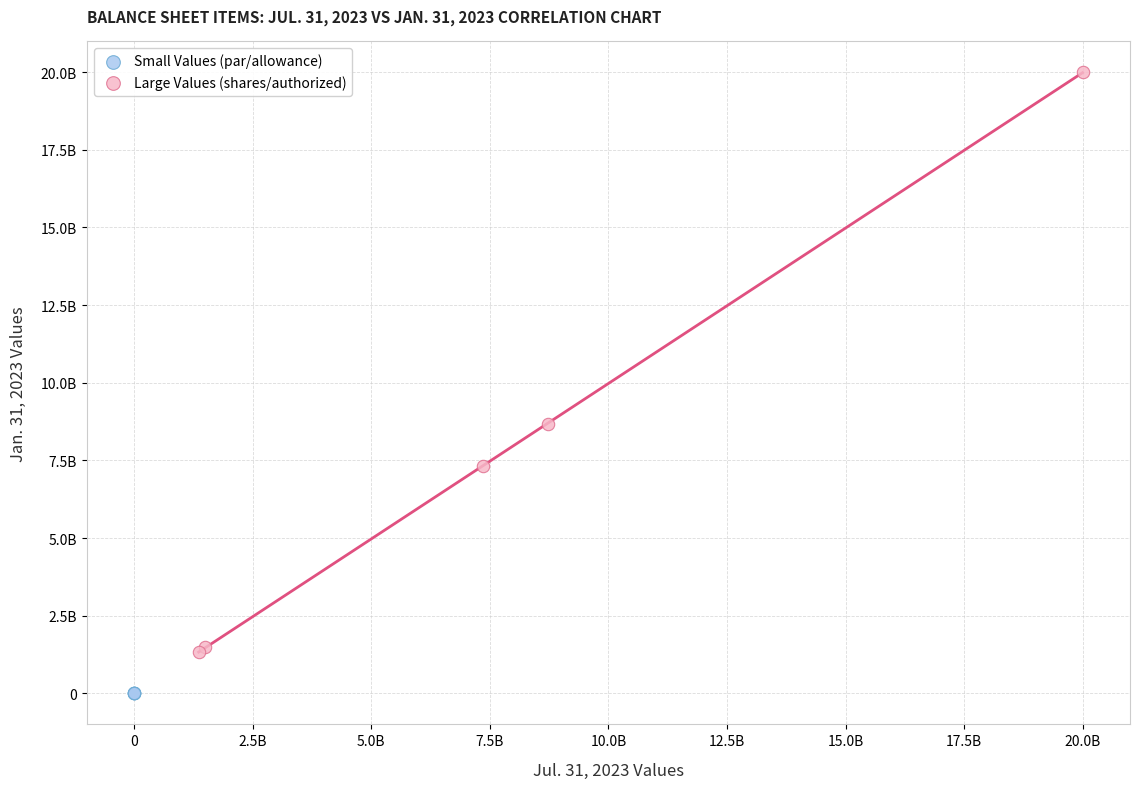

Which series contains the highest Y value?

Large Values (shares/authorized)